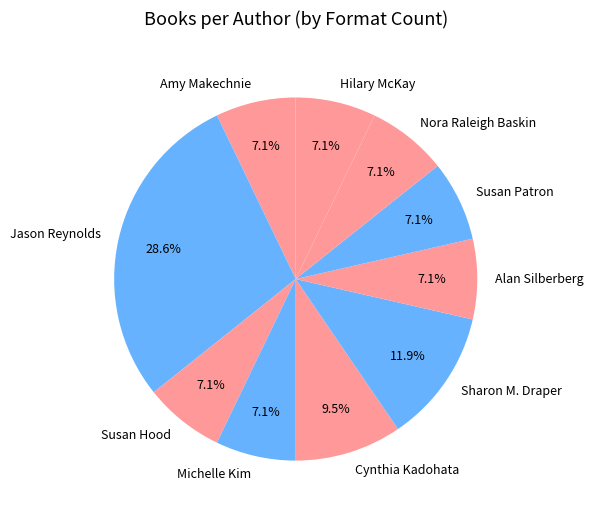

True or false: Amy Makechnie accounts for 7% of the total.

True